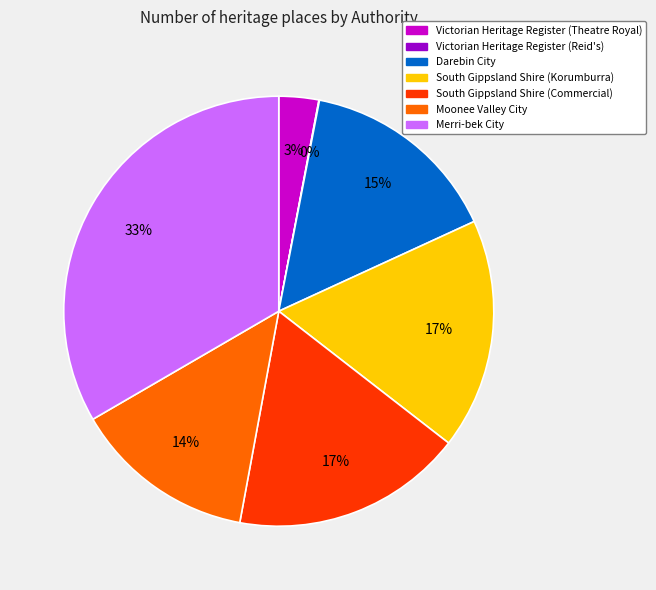

Is there any slice that represents more than half of the pie?

No